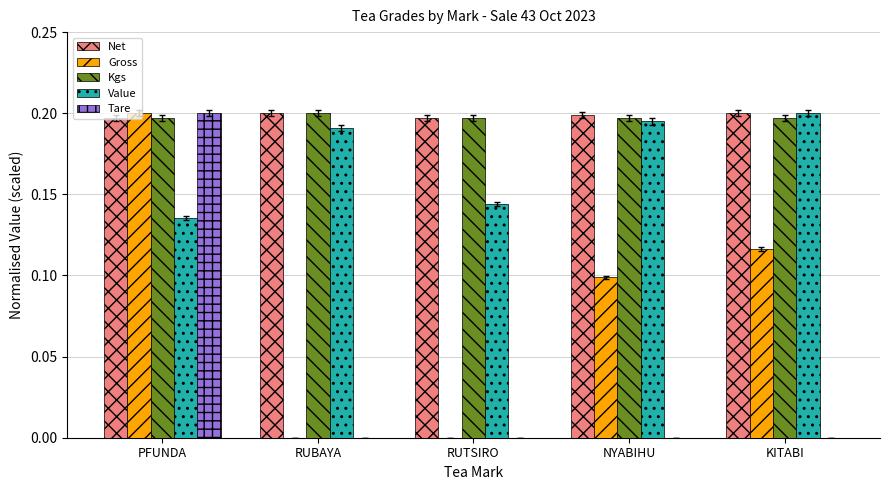

Is it true that Value equals 0.1 at PFUNDA?

True